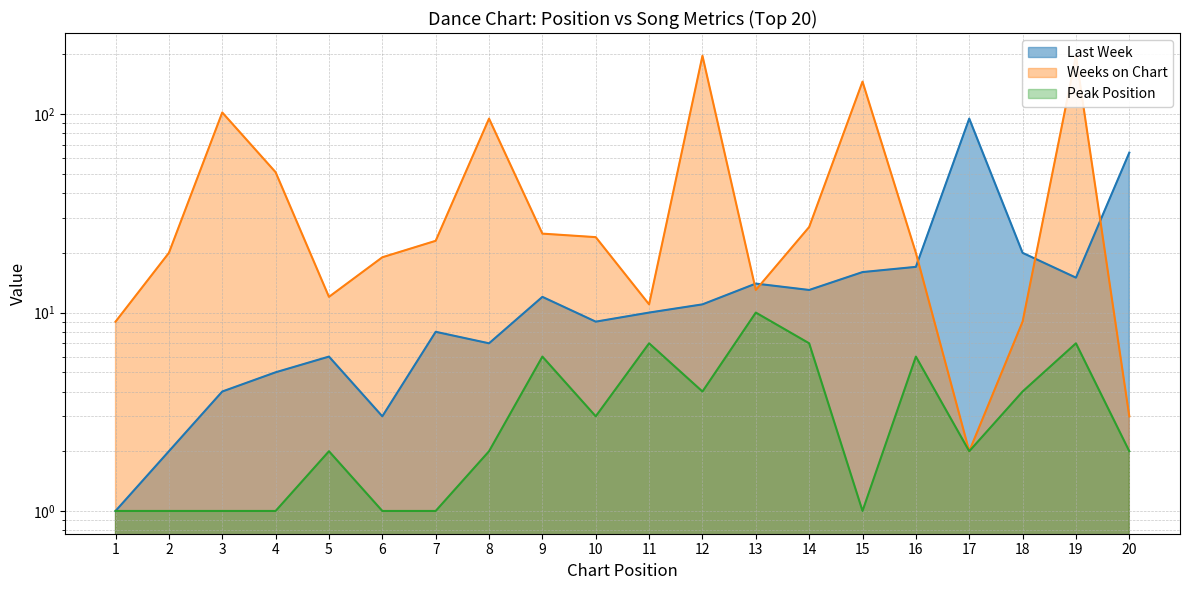

True or false: Peak Position and Weeks on Chart intersect in this chart.

False